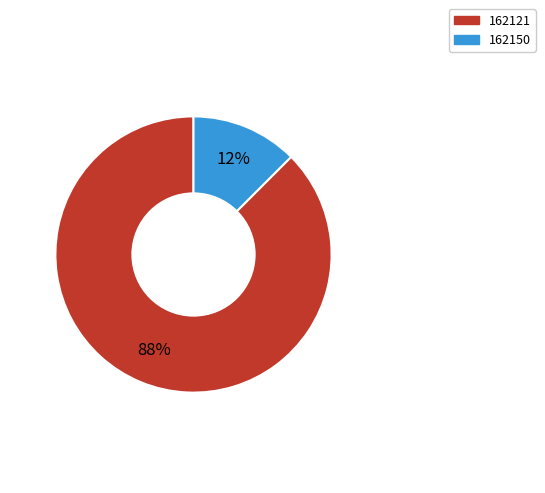

To the nearest percent, what is the combined percentage of 162150 and 162121?

100%